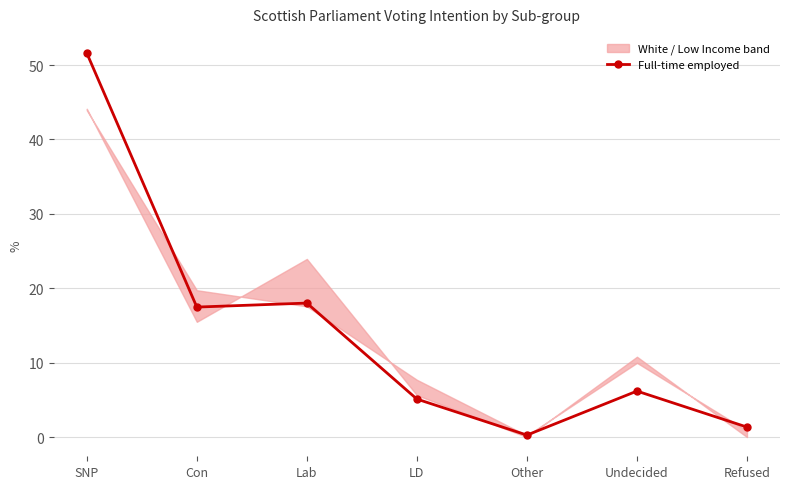

What is the maximum value shown in the chart?

51.6